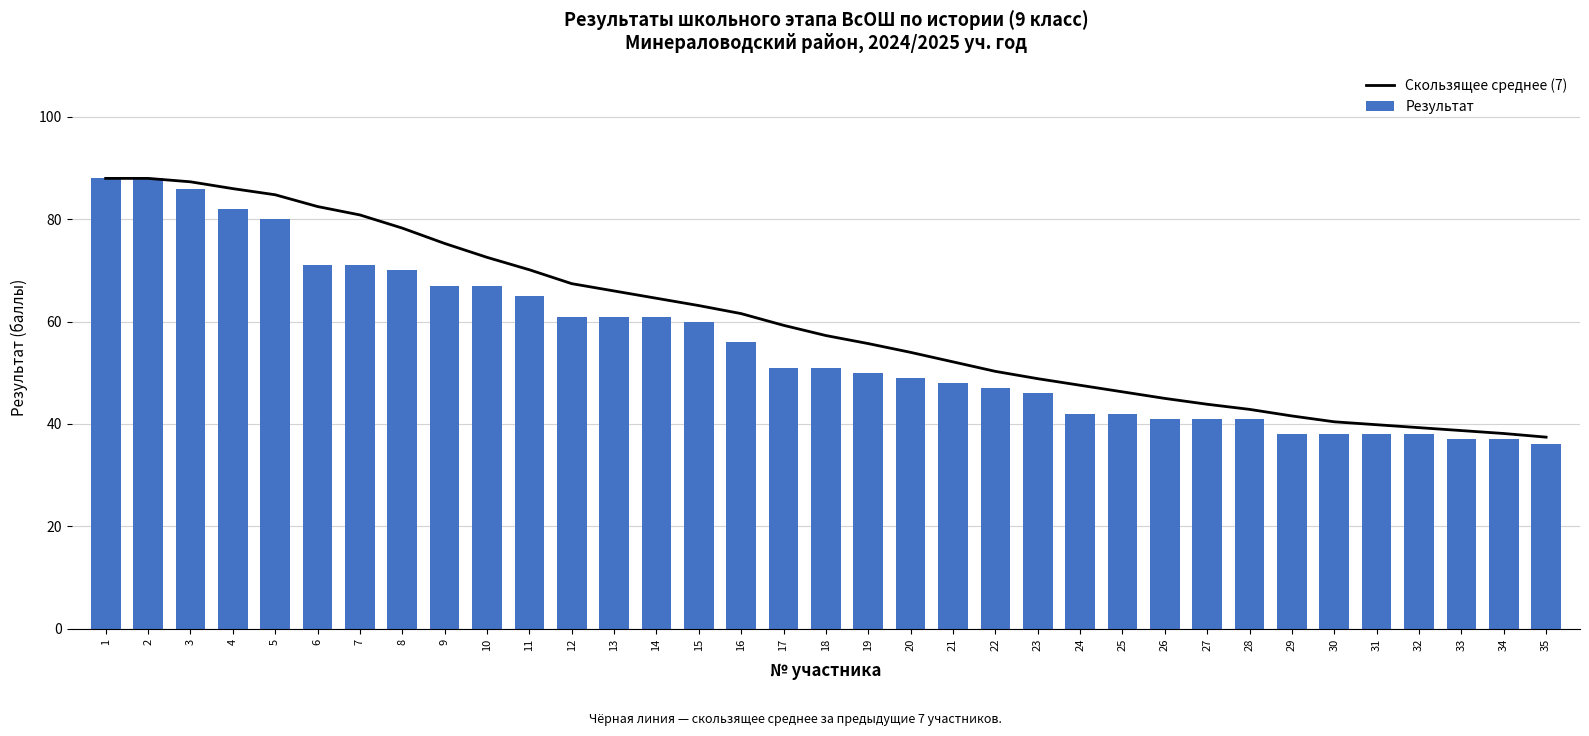

What value does the Скользящее среднее (7) series have at 30?

40.4